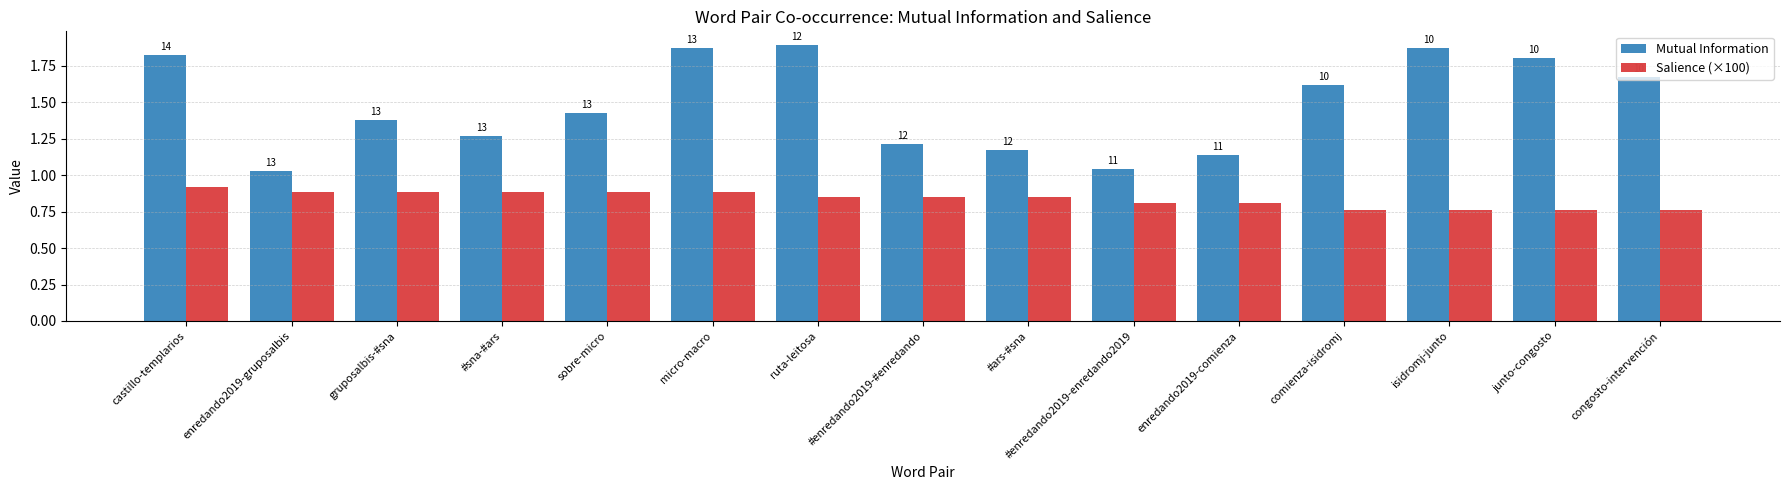

Rank the series by their average value, from lowest to highest.

Salience (×100), Mutual Information